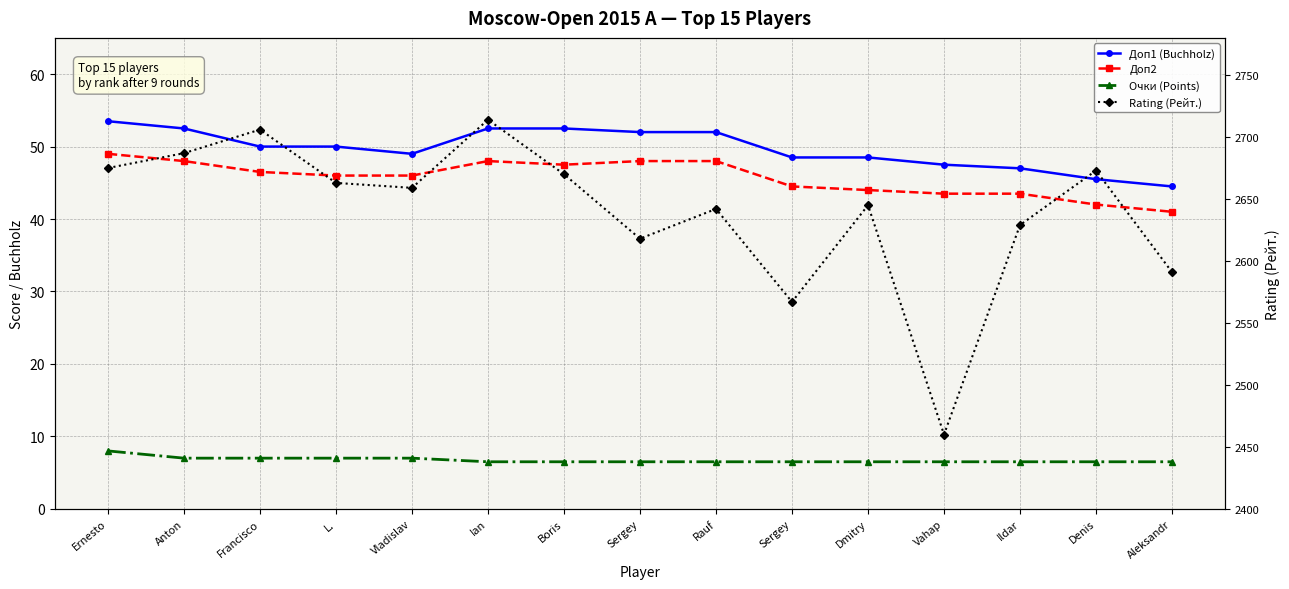

The value of Доп1 (Buchholz) at Rauf is 73.0. True or false?

False